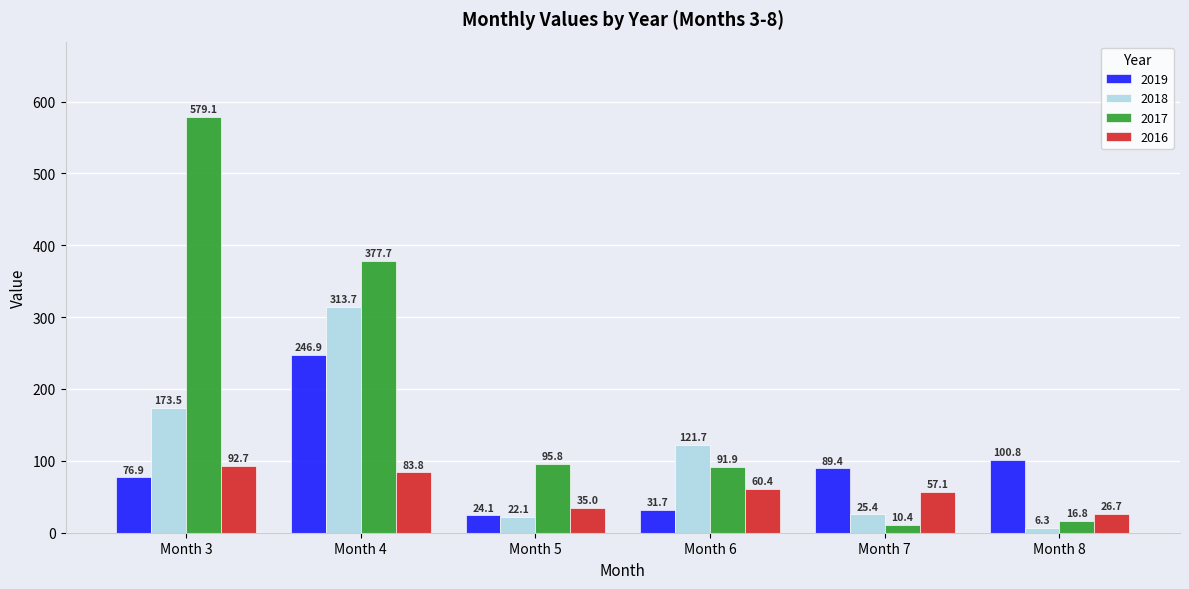

What is the value of the 2016 bar at the 3rd from the left?

35.0